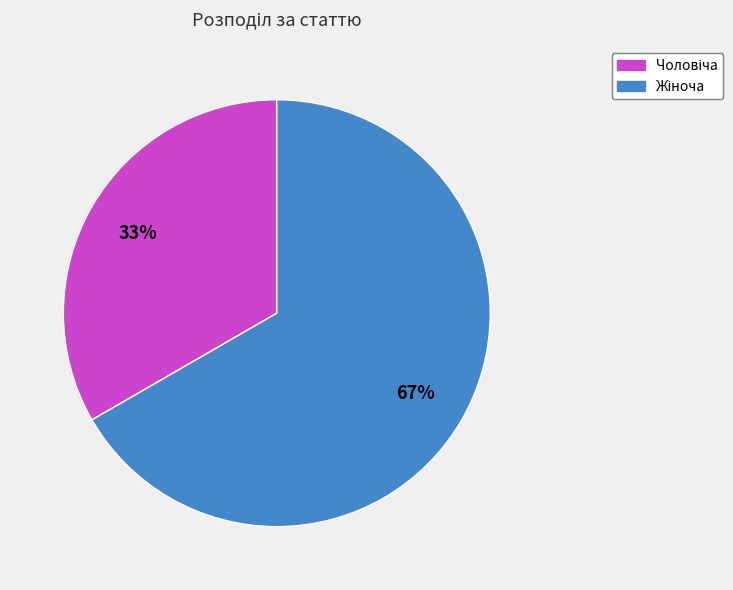

To the nearest percent, what is the average slice percentage?

50%